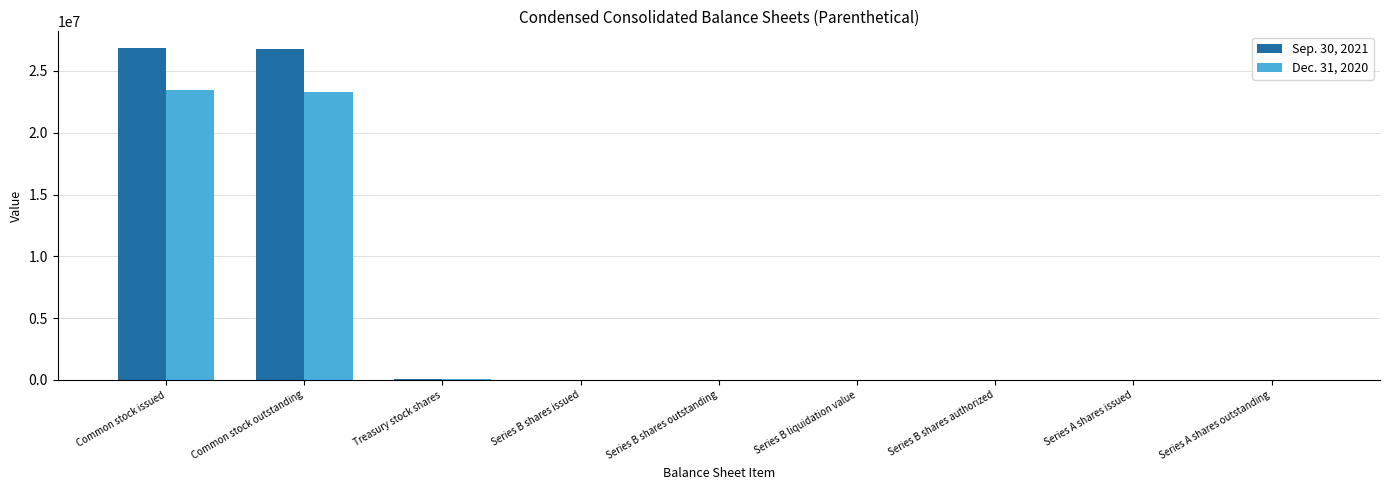

What is the maximum value for Sep. 30, 2021?

26862975